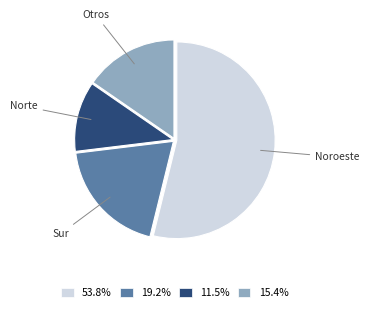

How many segments does this pie chart have?

4